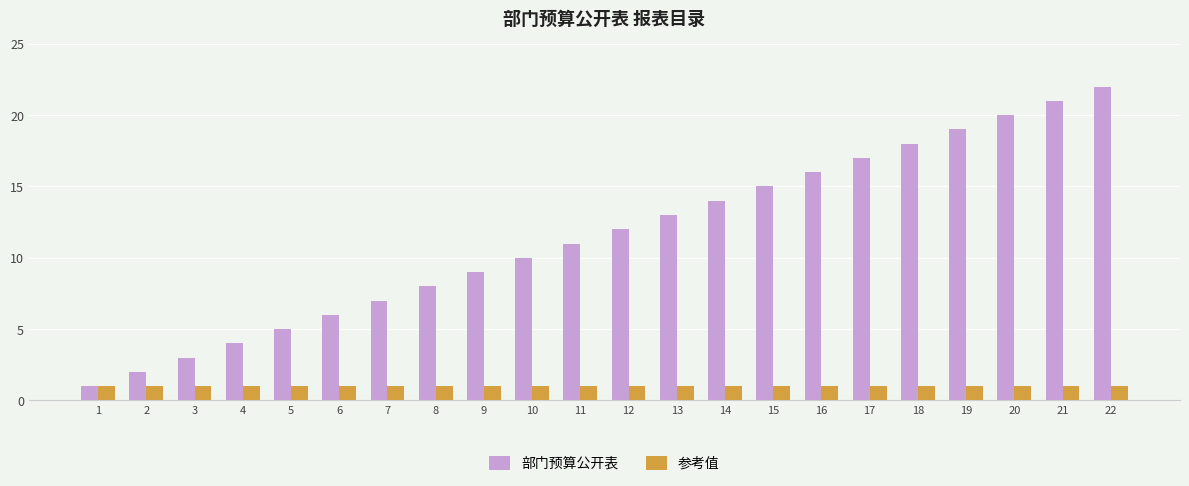

At which category is the sum across all series the highest?

22